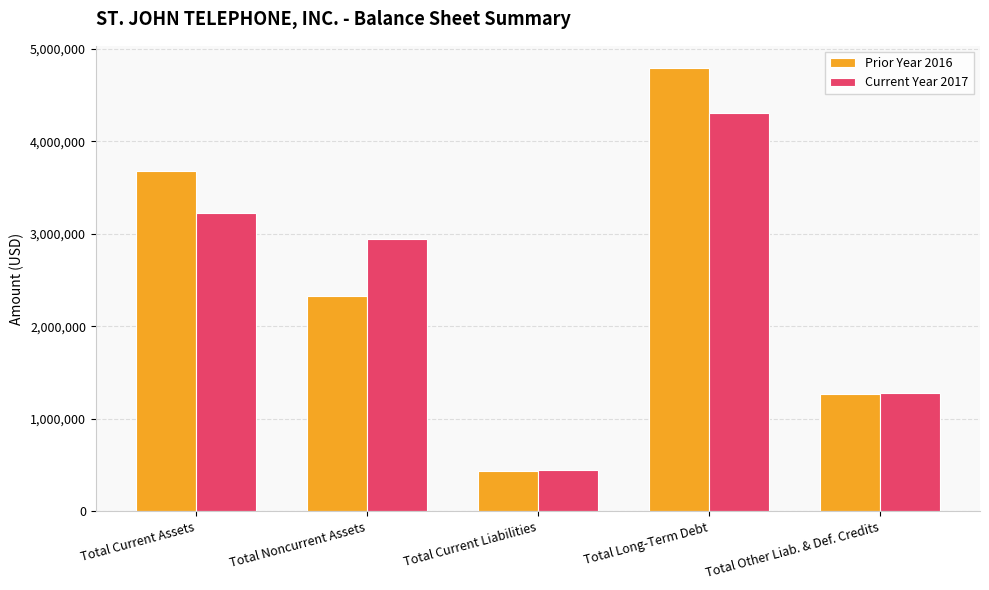

What is the label of the 4th bar from the left?

Total Long-Term Debt